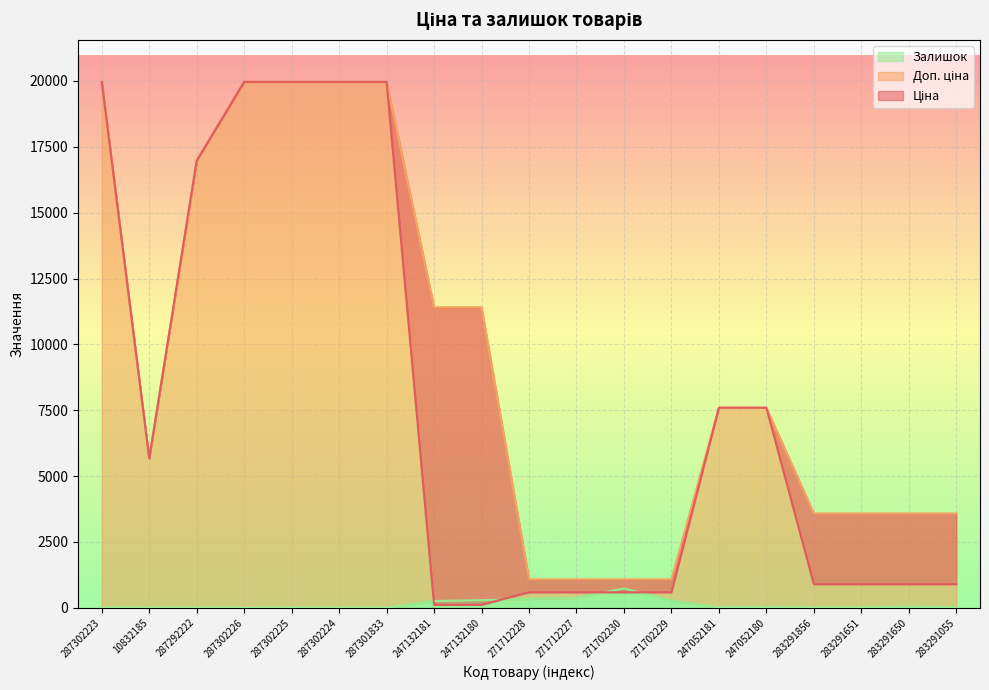

What is the label of the 15th point from the right?

287302225